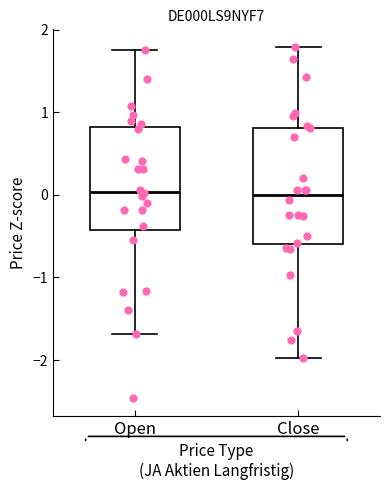

Comparing the boxes themselves (not the whiskers), which one is the tallest?

Close